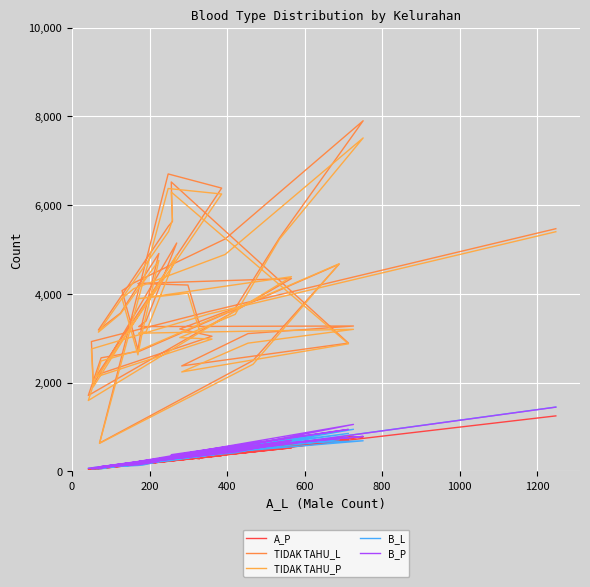

The value of TIDAK TAHU_L at 30 is 1009. True or false?

False